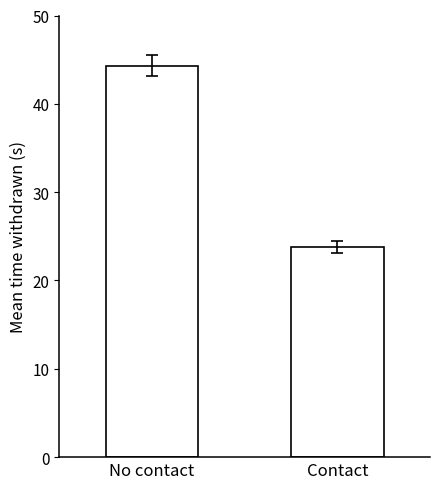

Is it true that the value at No contact is 28.8?

False